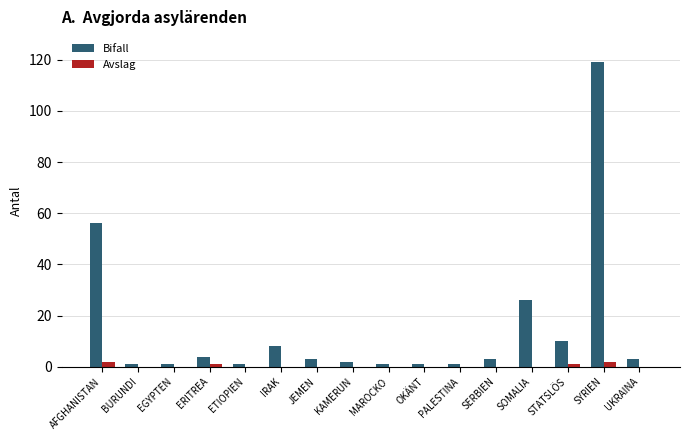

What is the sum of all Avslag values?

6